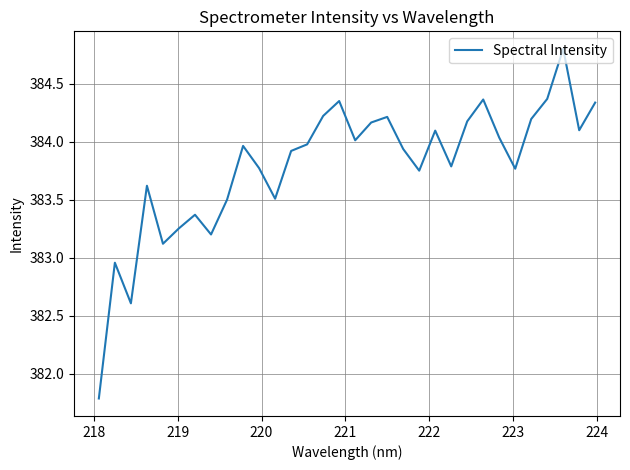

What is the difference between the maximum and minimum values?

3.0